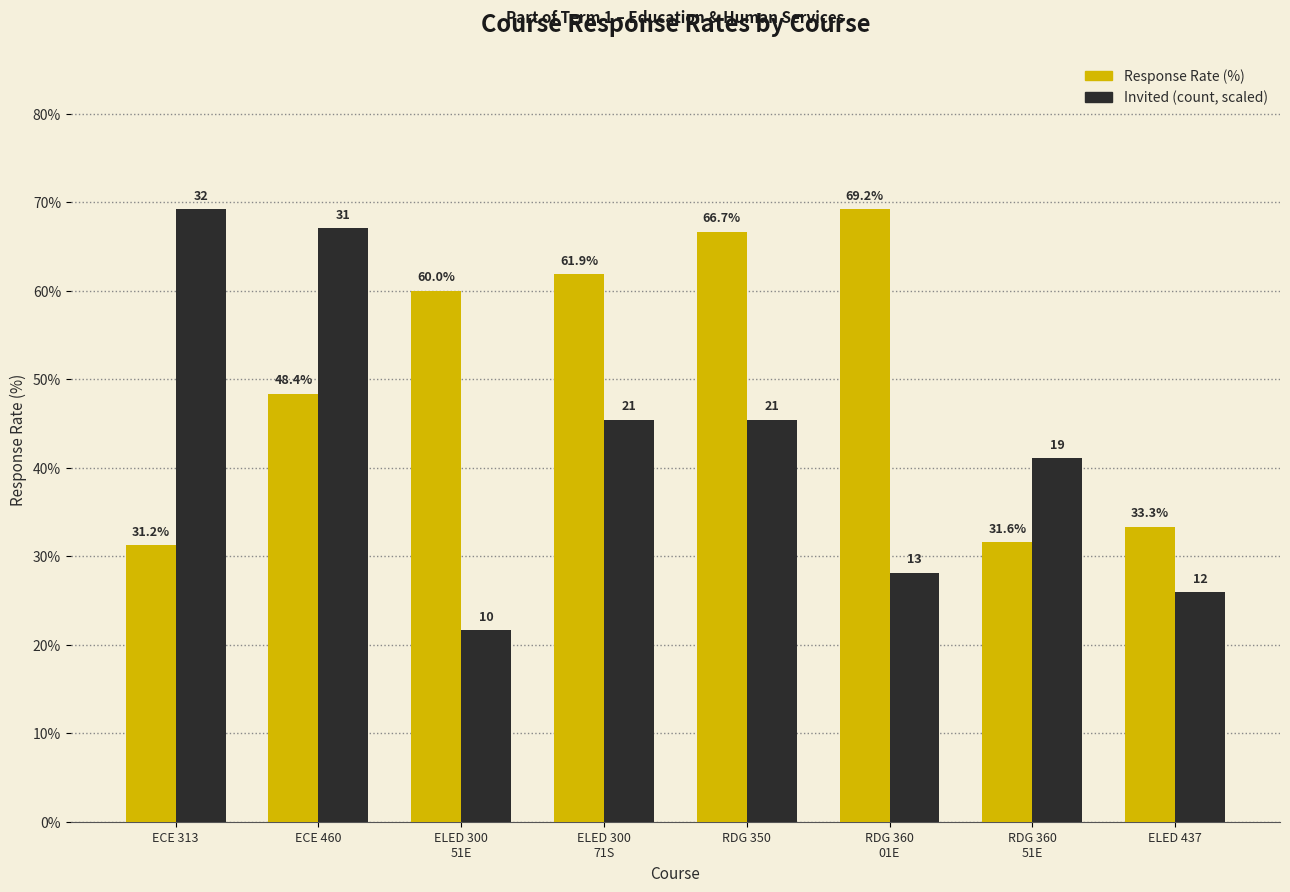

What is the maximum value shown in the chart?

69.2